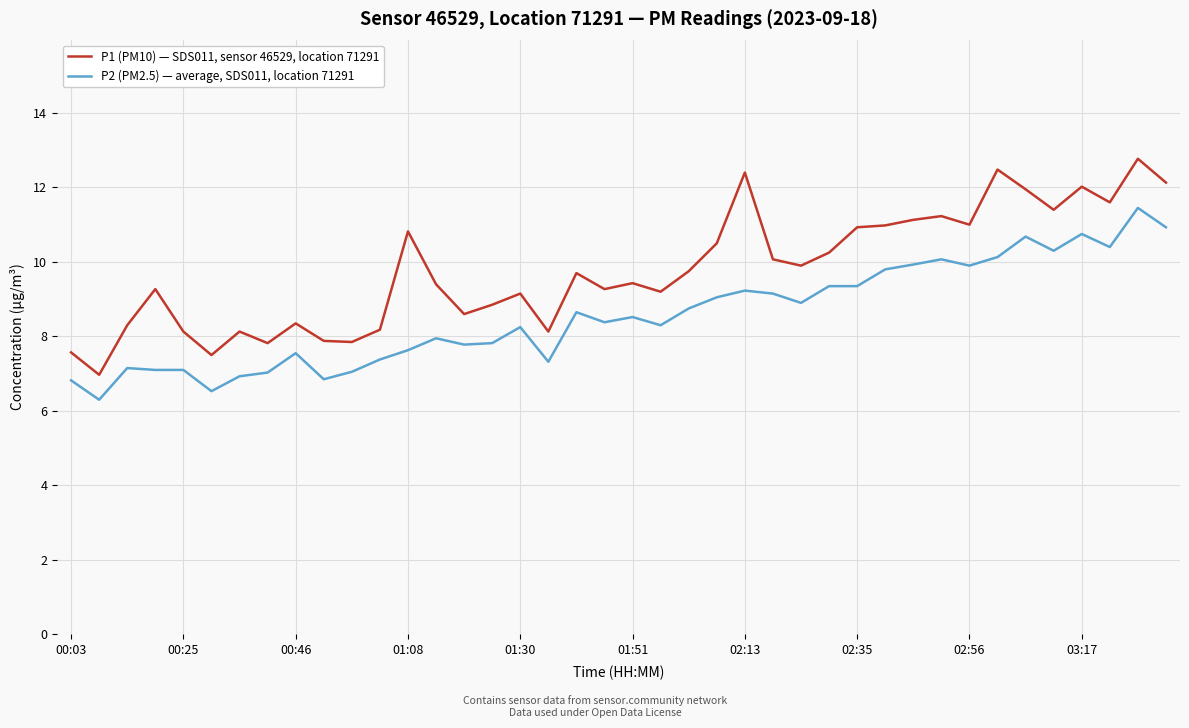

What are all the series names shown in the legend?

P1 (PM10) — SDS011, sensor 46529, location 71291, P2 (PM2.5) — average, SDS011, location 71291